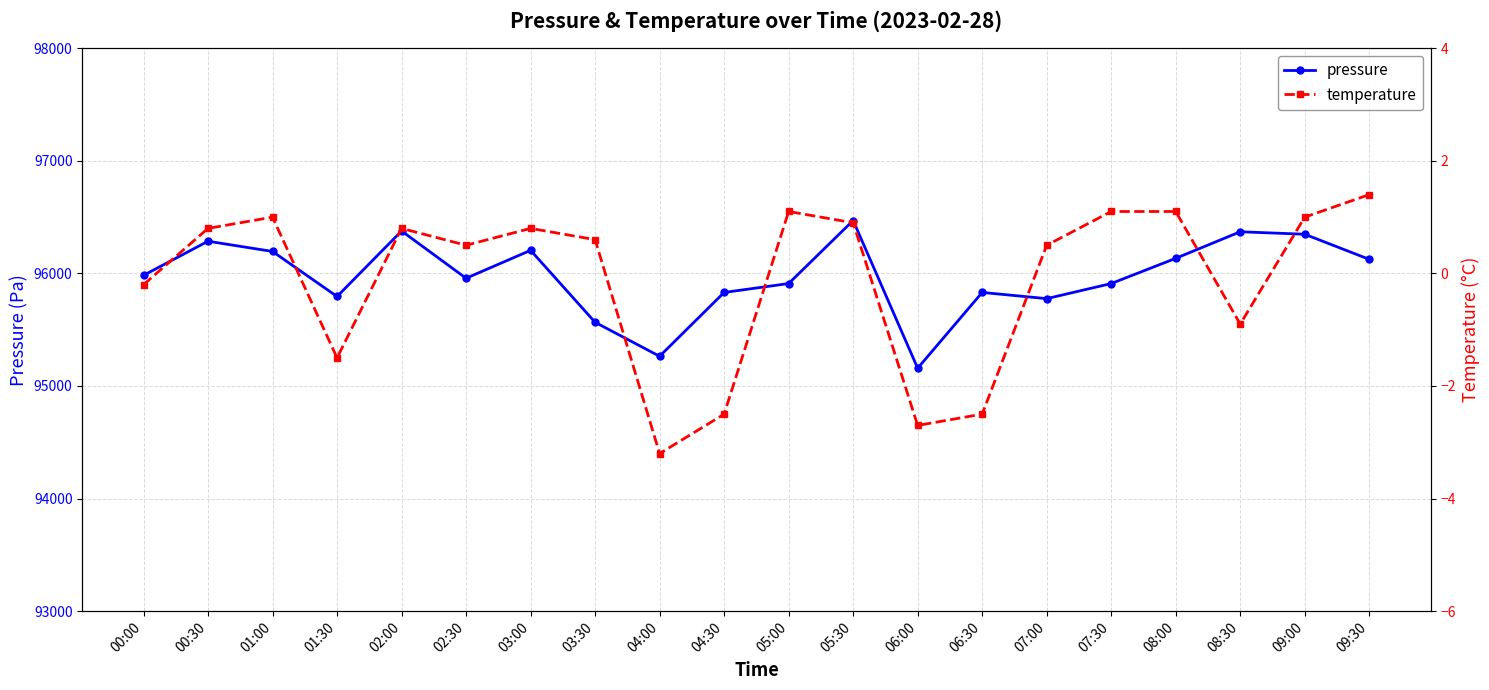

True or false: temperature and pressure intersect in this chart.

False